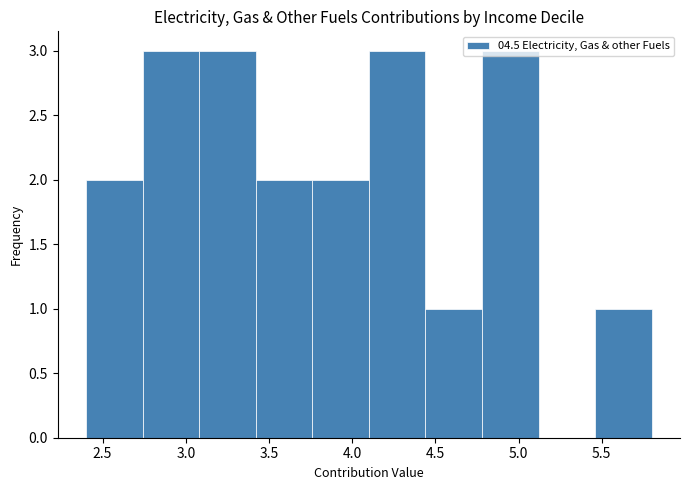

Reading left to right, list every bar in this chart as the range it spans on the x-axis followed by its height. Neither the bar edges nor the heights are printed on the chart, so give them approximately, as read against the axes.

2.40 to 2.74: 2
2.74 to 3.08: 3
3.08 to 3.42: 3
3.42 to 3.76: 2
3.76 to 4.10: 2
4.10 to 4.44: 3
4.44 to 4.78: 1
4.78 to 5.12: 3
5.12 to 5.46: 0
5.46 to 5.80: 1